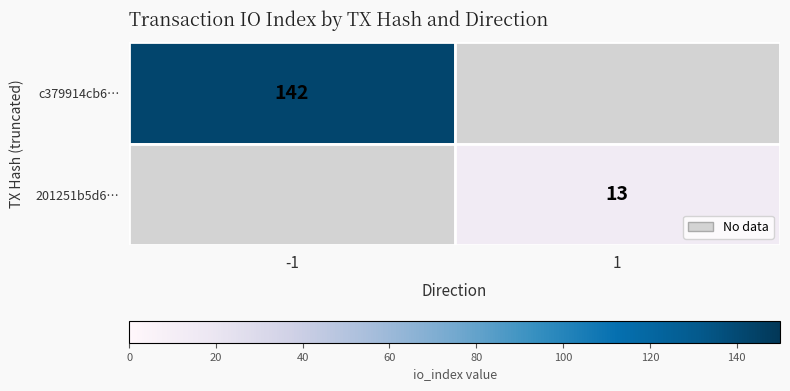

The 201251b5d6… series shows 13 at 1. True or false?

True